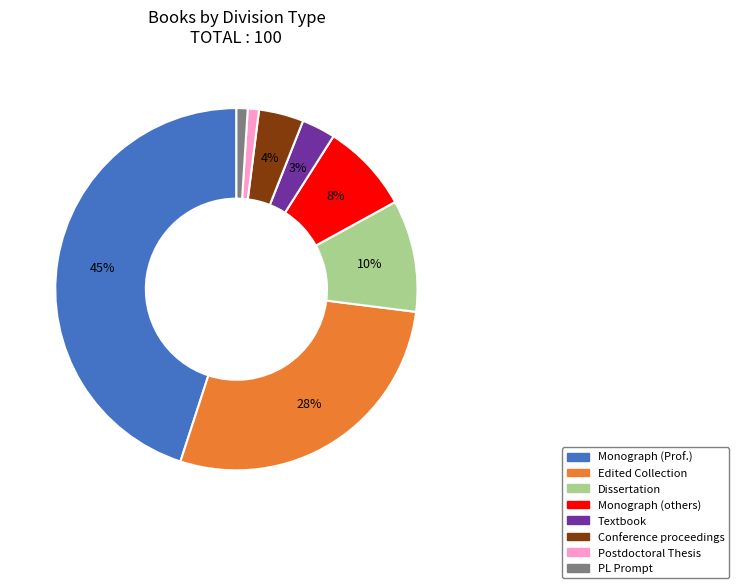

To the nearest percent, what portion does Textbook represent?

3%